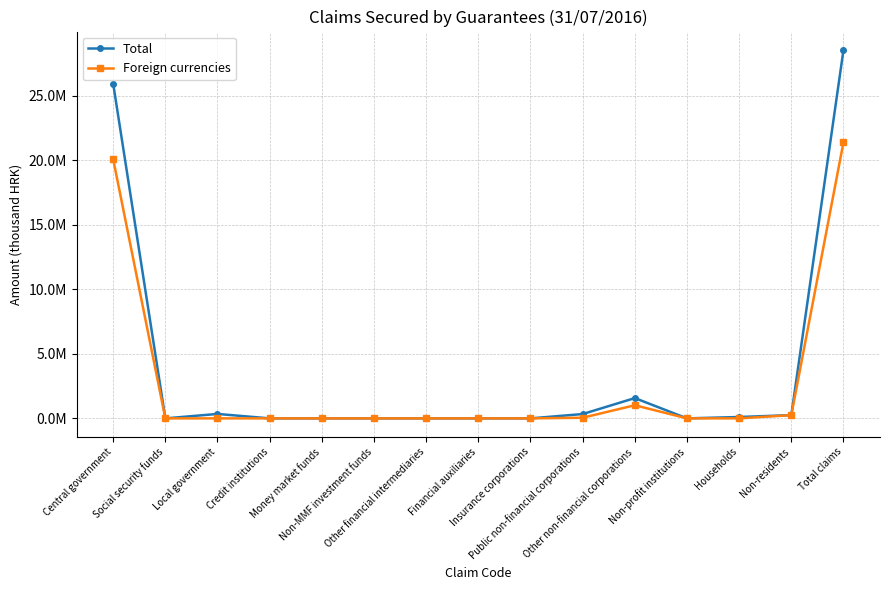

What are all the series names shown in the legend?

Total, Foreign currencies